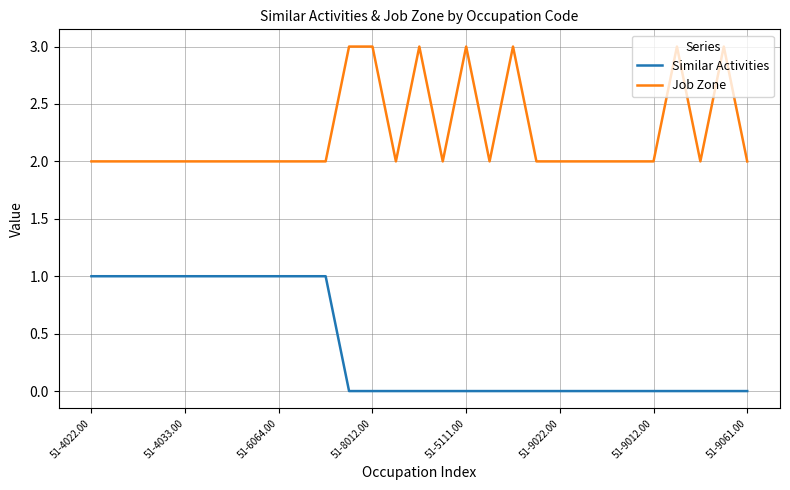

What is the maximum value for Job Zone?

3